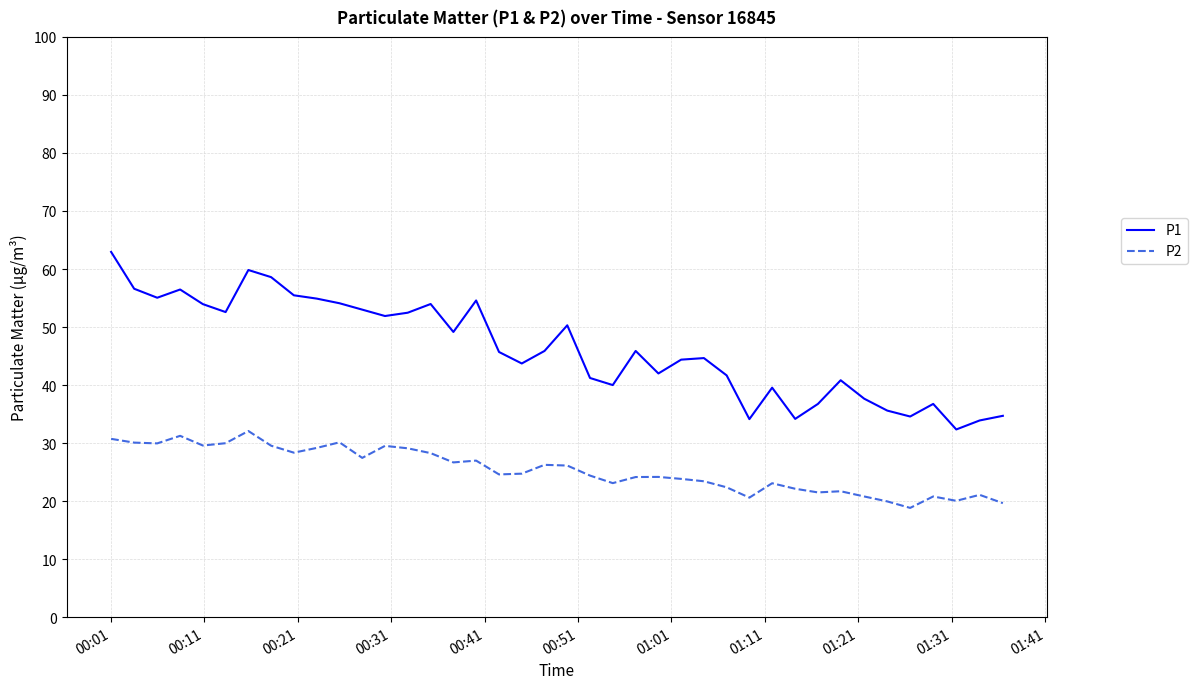

How many lines are shown in the chart?

2